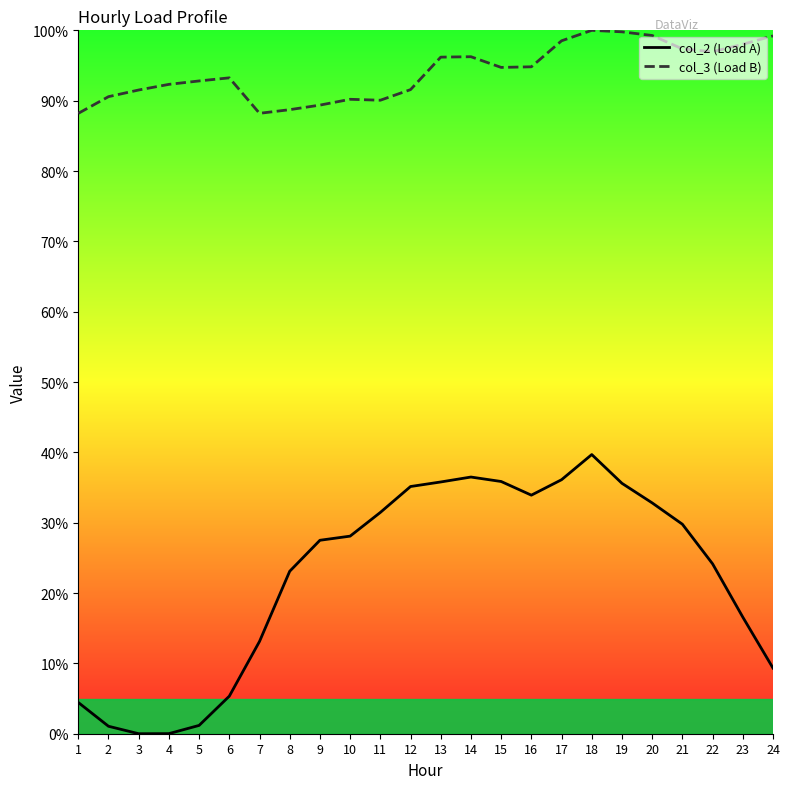

The value of col_3 (Load B) at 20 is 147.2. True or false?

False